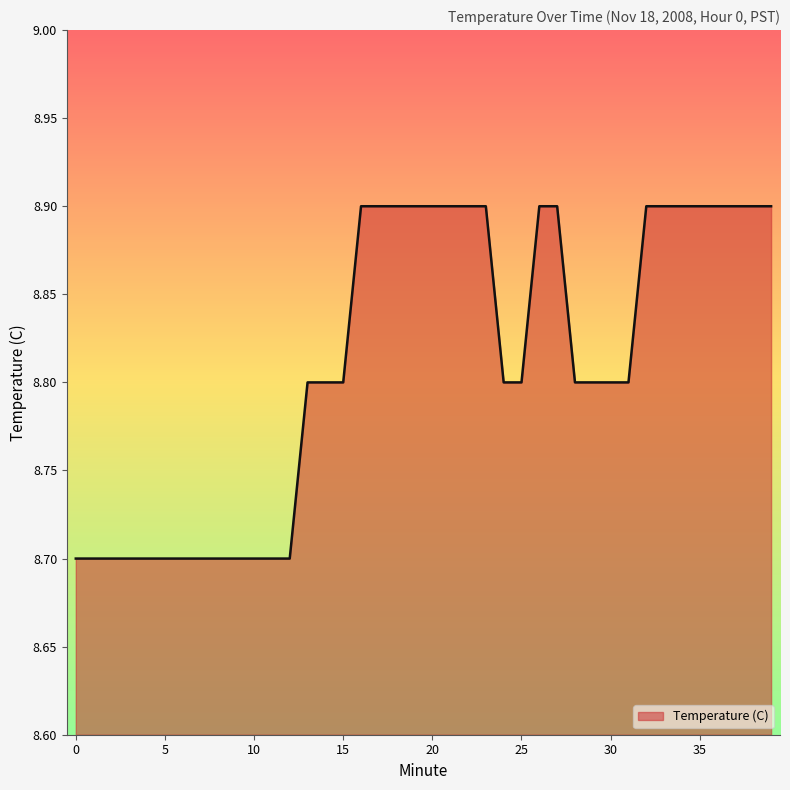

How many categories are shown in the chart?

40